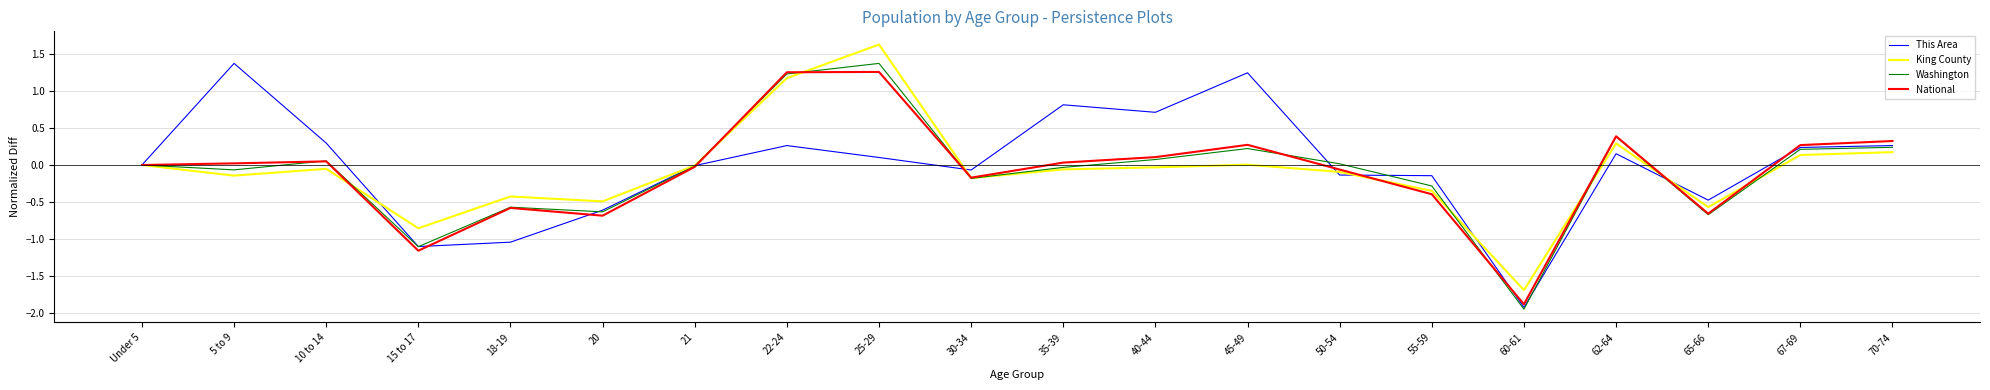

What is the difference between the highest and lowest values at 22-24?

1.0